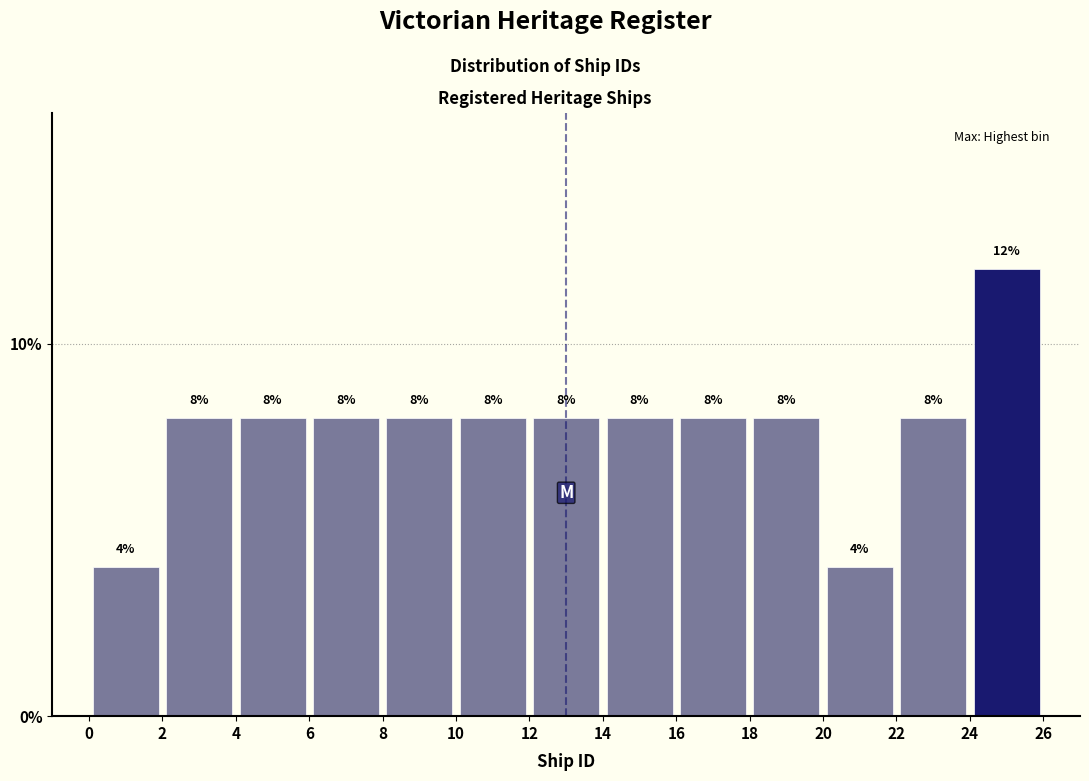

Reading left to right, transcribe this chart: for each bar, give the range it covers on the x-axis and its height.

0 to 2: 4
2 to 4: 8
4 to 6: 8
6 to 8: 8
8 to 10: 8
10 to 12: 8
12 to 14: 8
14 to 16: 8
16 to 18: 8
18 to 20: 8
20 to 22: 4
22 to 24: 8
24 to 26: 12